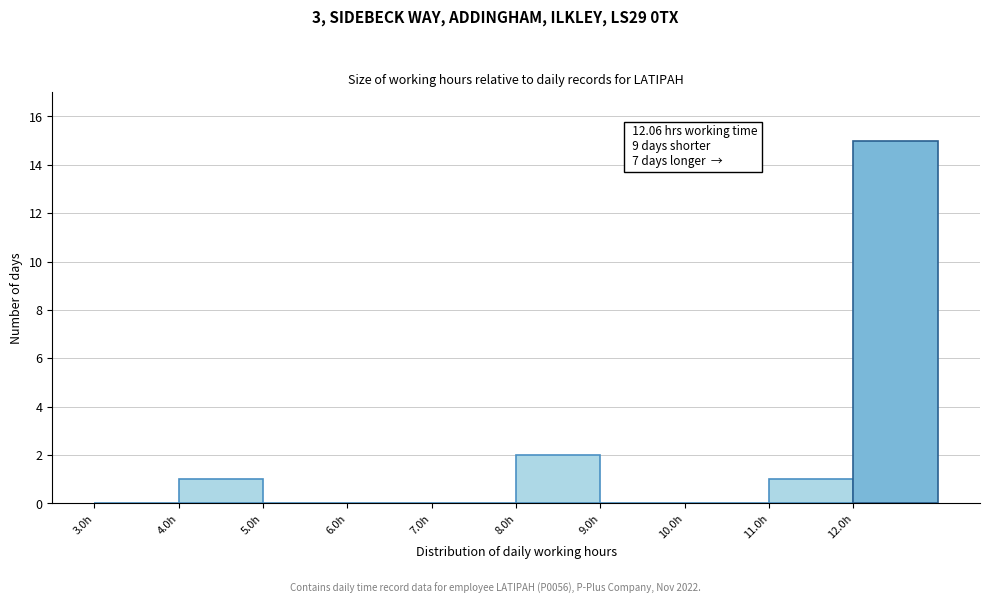

Over which range of the x-axis is the bar tallest?

12 to 13